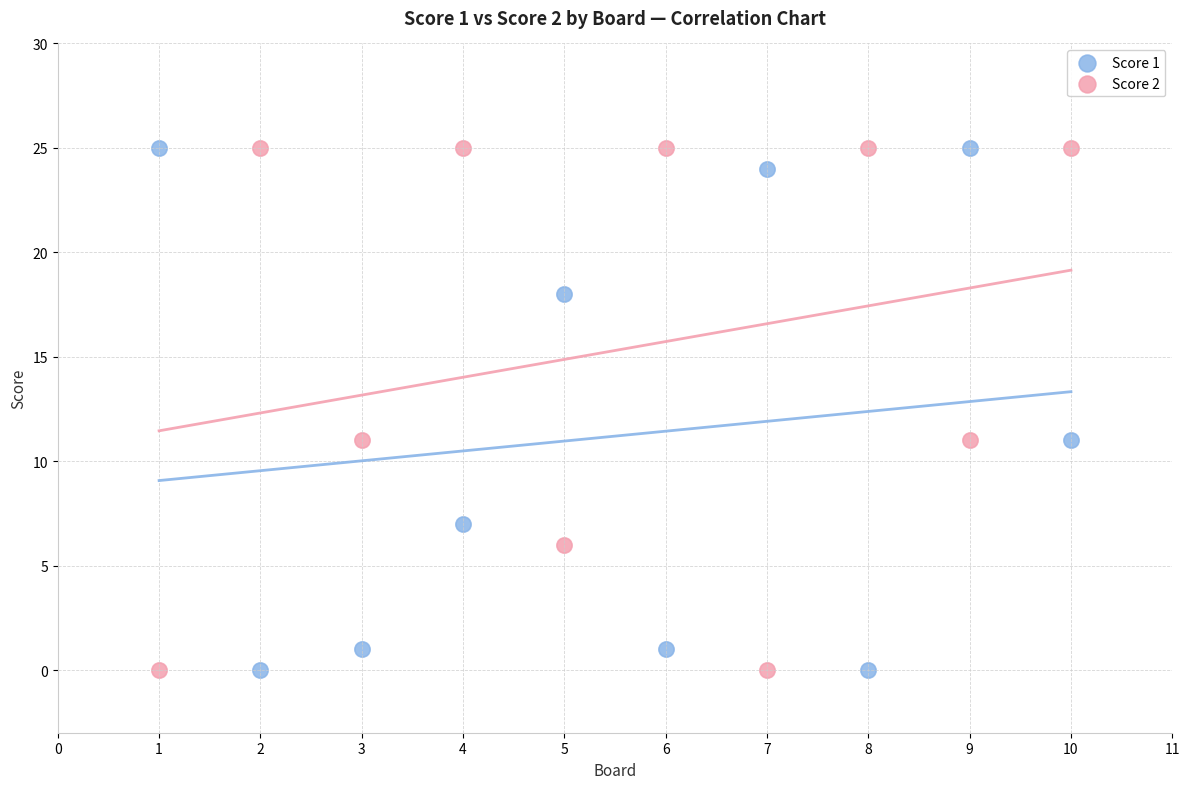

Across all data points, what is the range of Y values (max minus min)?

25